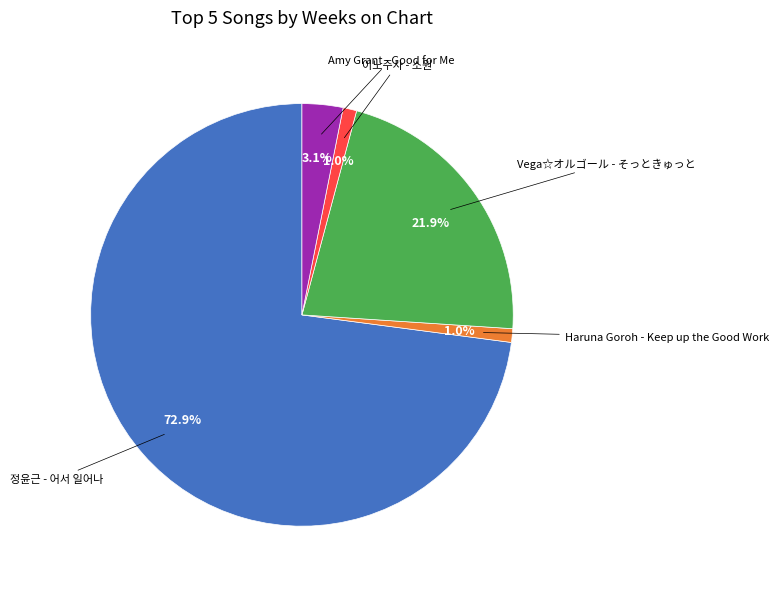

Is there any slice that represents more than half of the pie?

Yes